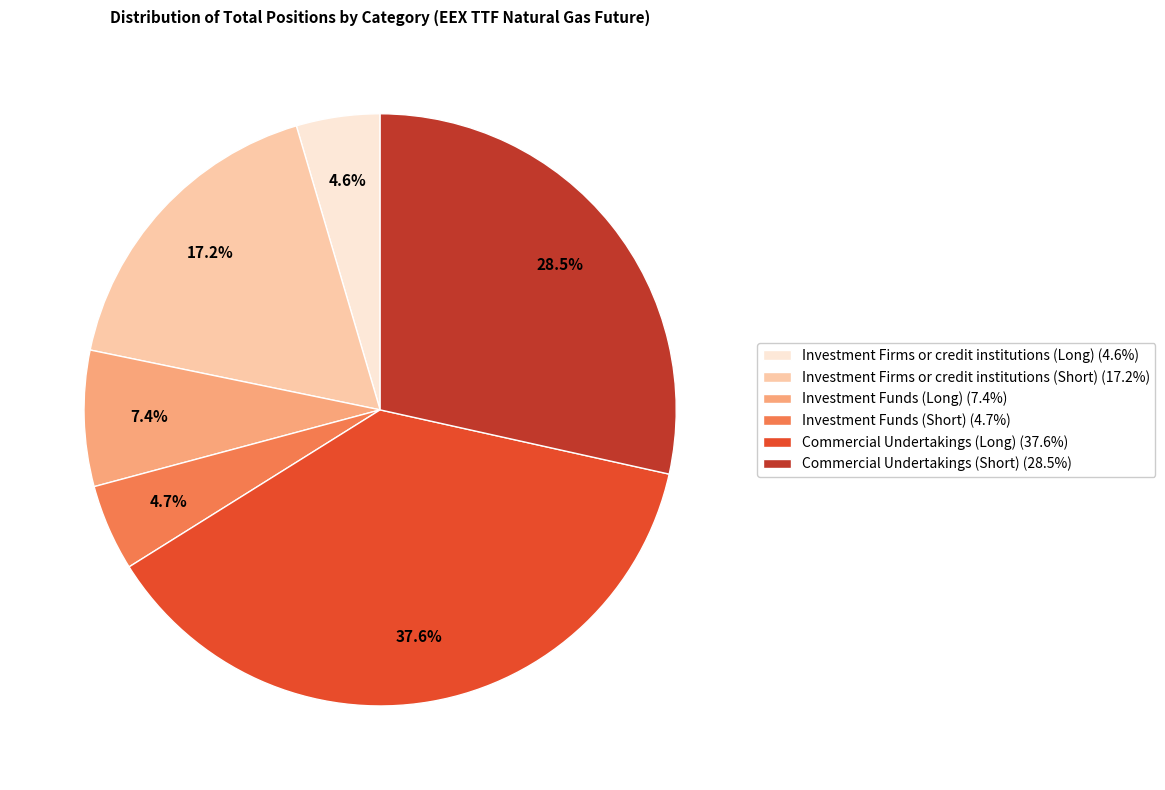

Is there any slice that represents more than half of the pie?

No